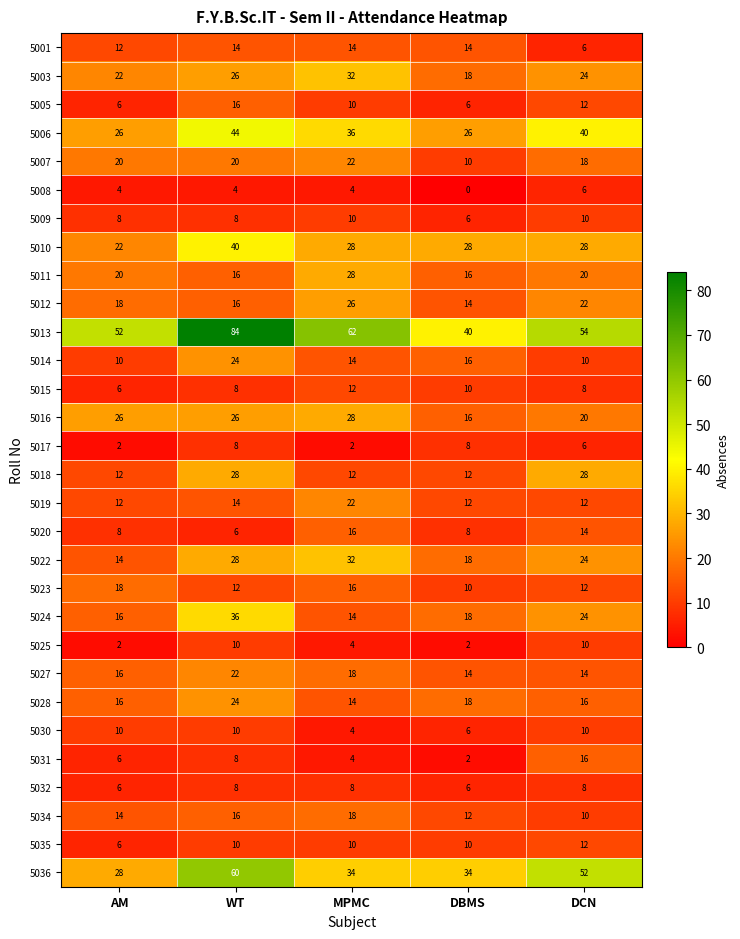

Which category has the highest value across all series?

WT